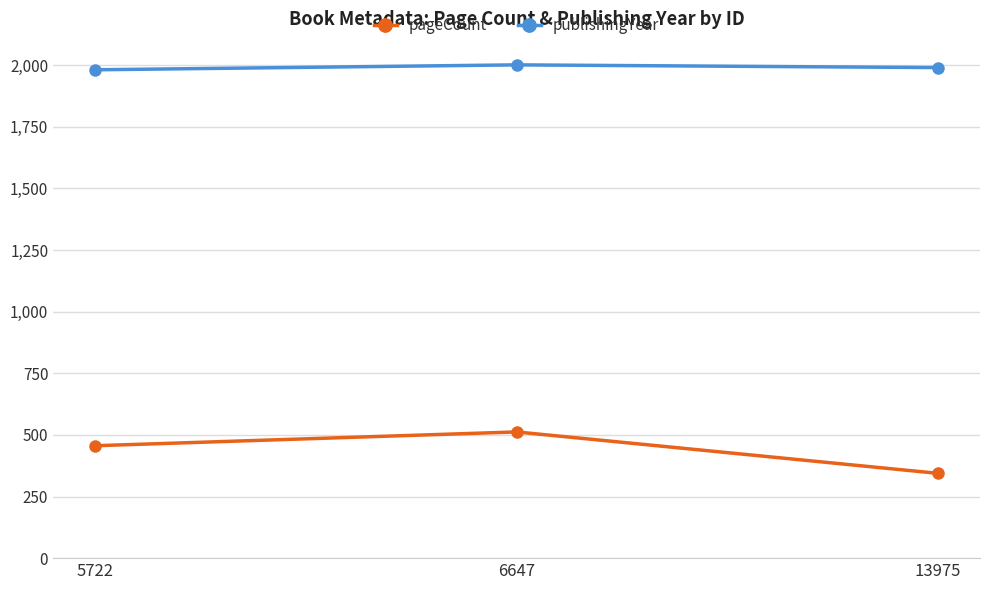

List the series in order of their peak value, highest first.

publishingYear, pageCount